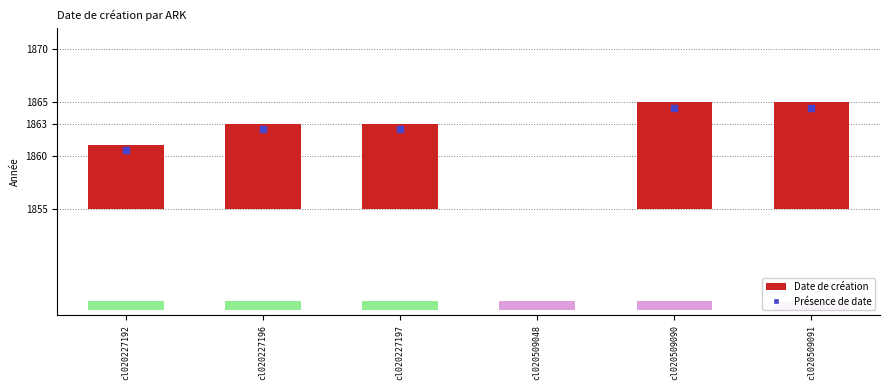

Are the bars horizontal?

No